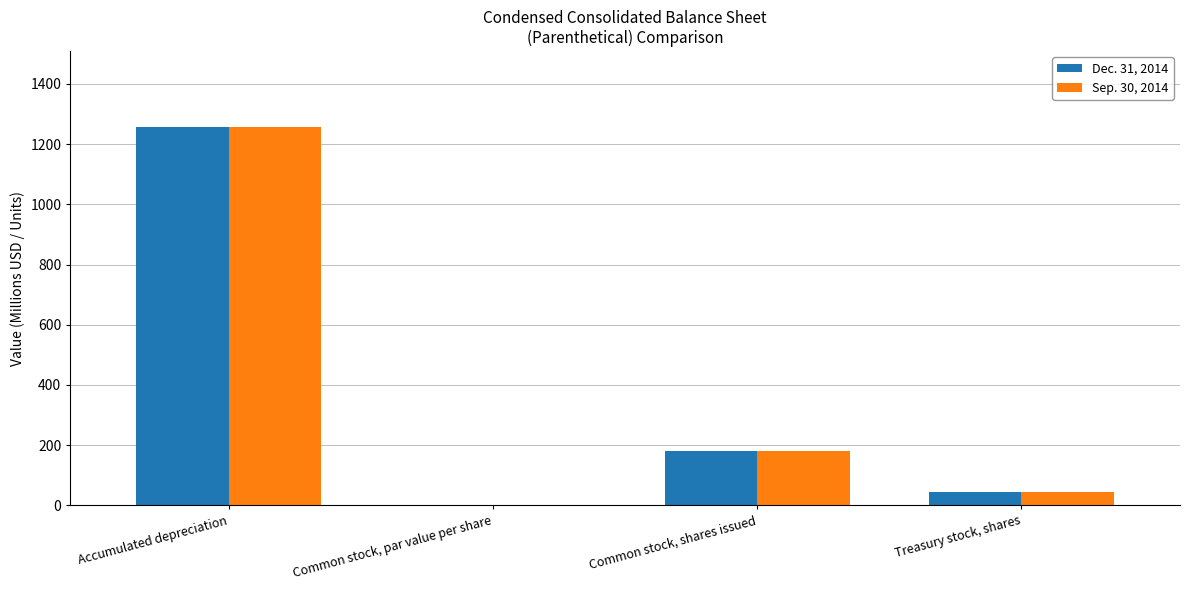

At which label does Dec. 31, 2014 first exceed 181?

Accumulated depreciation